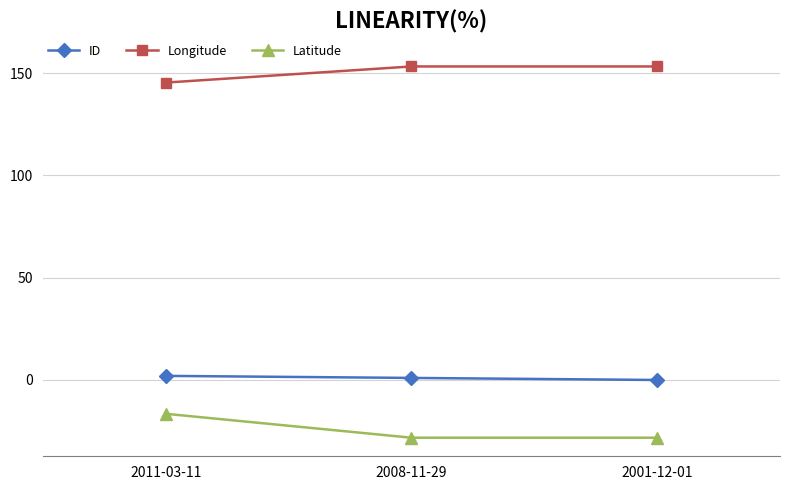

What is the difference between the highest and lowest values at 2001-12-01?

181.5